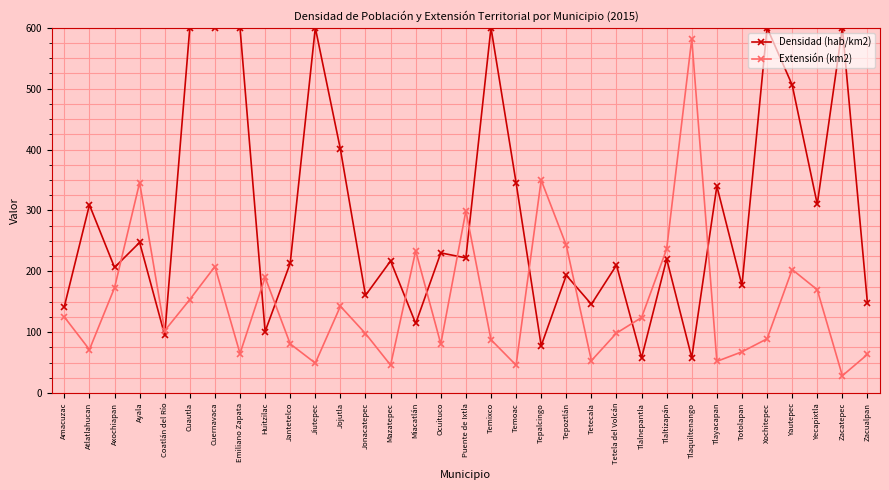

List the series in order of their overall mean, lowest first.

Extensión (km2), Densidad (hab/km2)